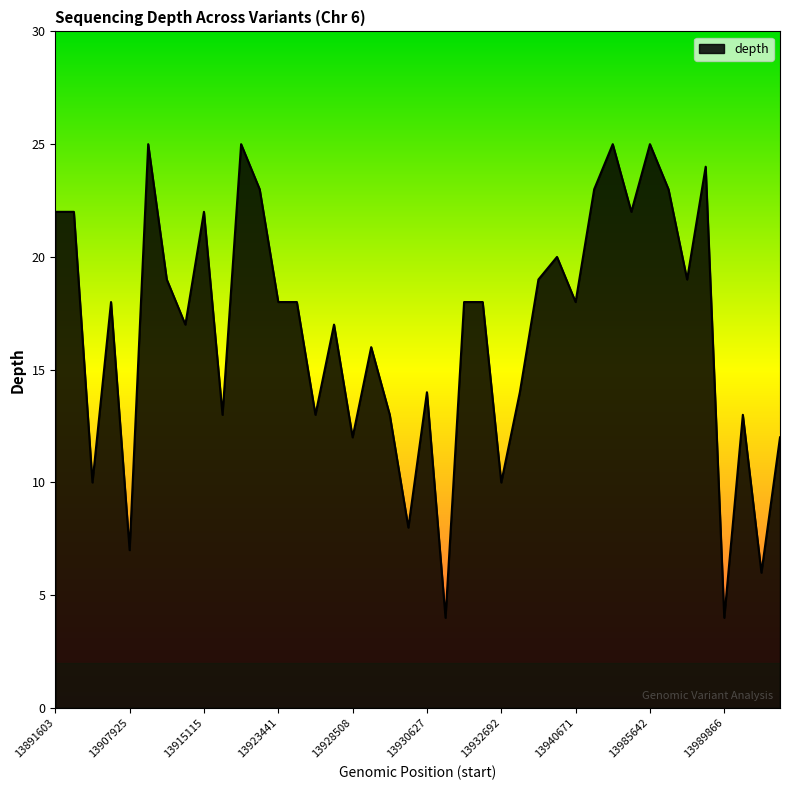

What is the sum of all values?

669